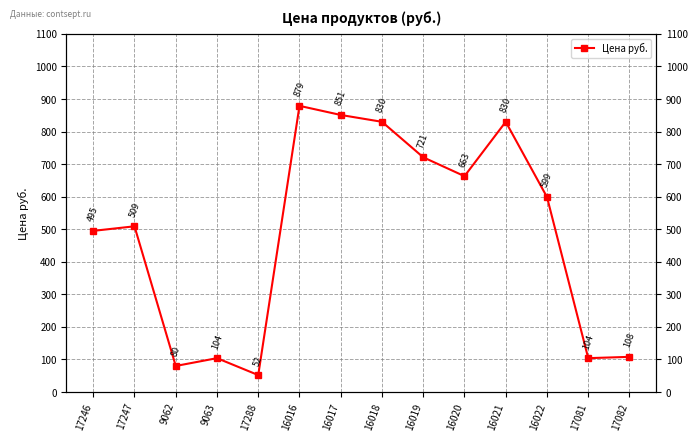

Reading left to right, transcribe all the data shown in this chart.

17246=495	17247=509	9062=80	9063=104	17288=52	16016=879	16017=851	16018=830	16019=721	16020=663	16021=830	16022=599	17081=104	17082=108